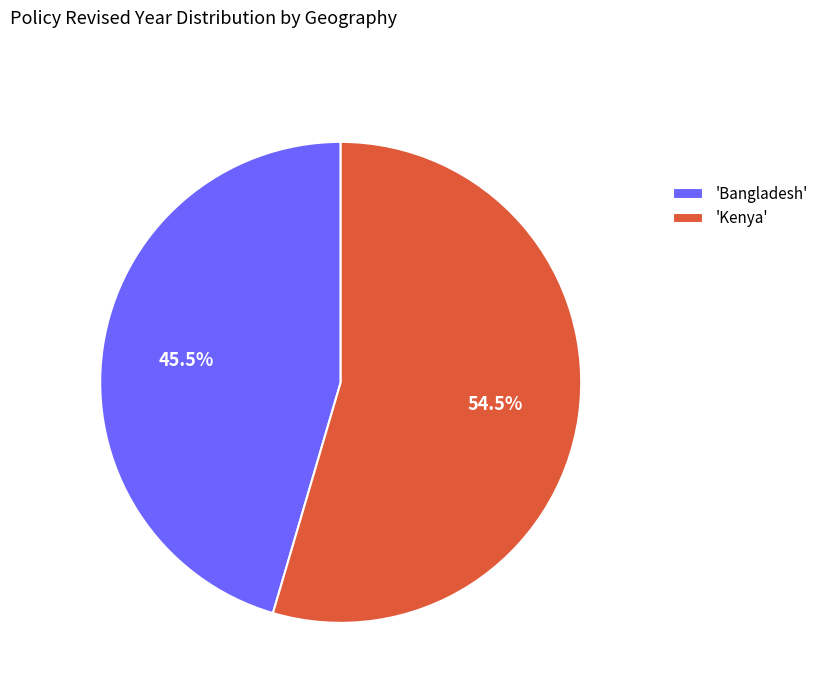

What is the total percentage of 'Bangladesh' and 'Kenya'?

100.0%